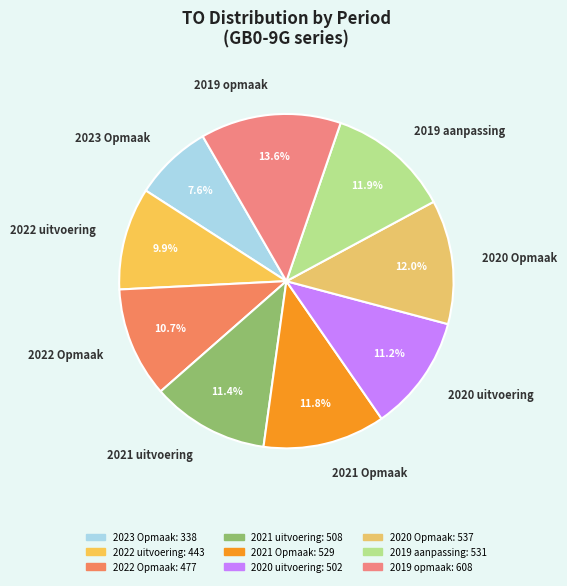

Approximately how many times larger is the value at 2020 Opmaak compared to 2022 uitvoering?

1.2